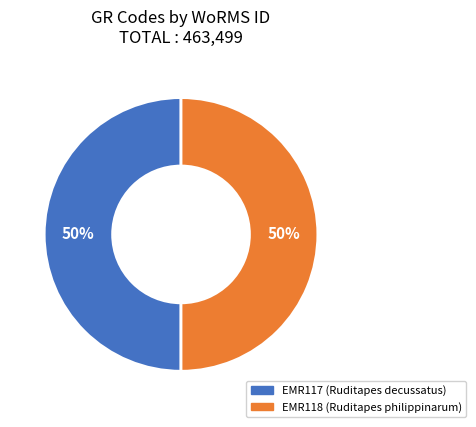

To the nearest percent, what percentage of the pie is EMR117?

50%